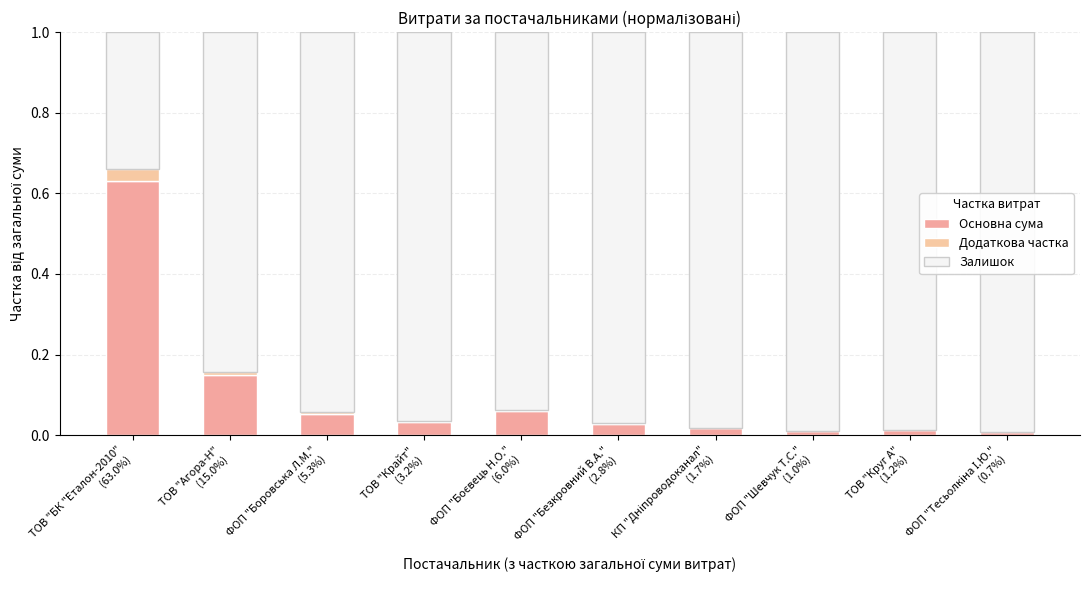

Read the Залишок value at ТОВ "Агора-Н"
(15.0%).

0.8